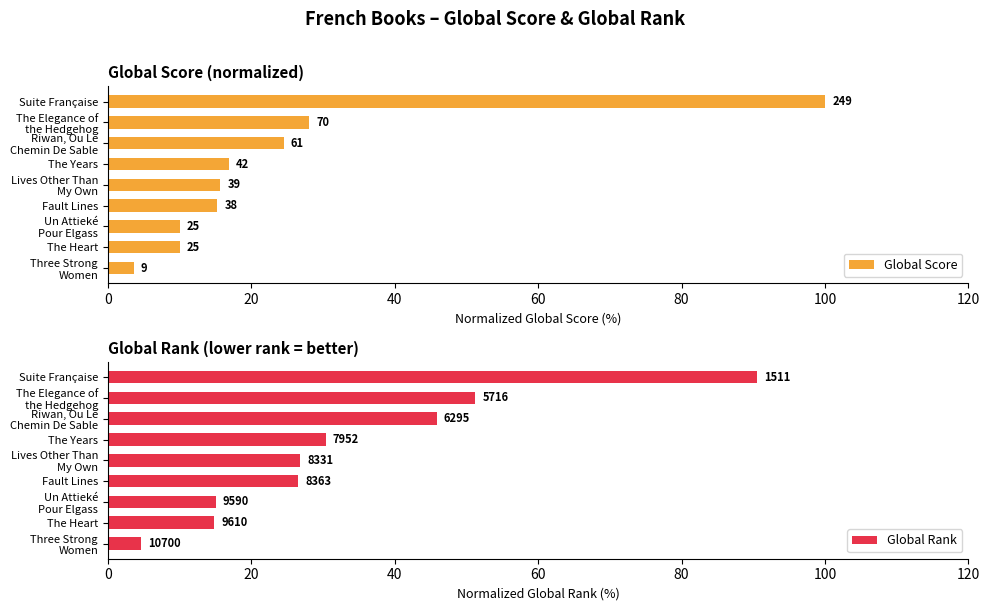

Between 40 and 120, which series saw the biggest shift?

Global Rank